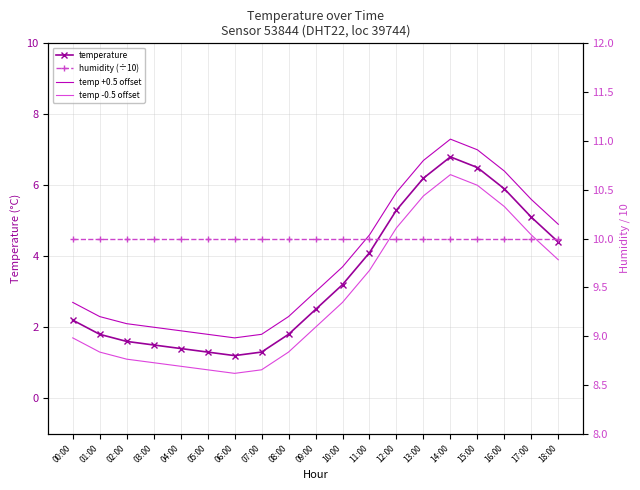

True or false: humidity (÷10) has a value of 10.0 at 16:00.

True